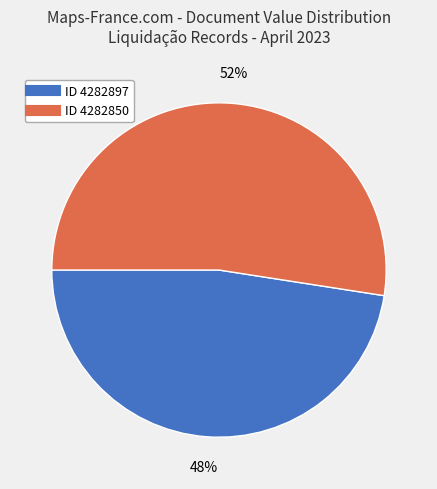

How many segments does this pie chart have?

2